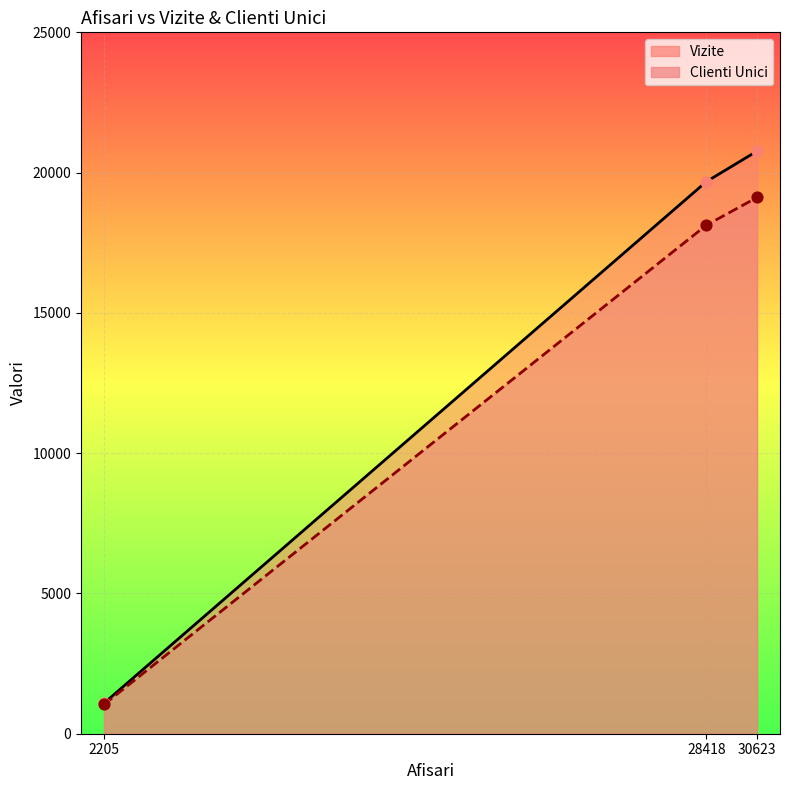

Which series has the widest spread of Y values?

Vizite